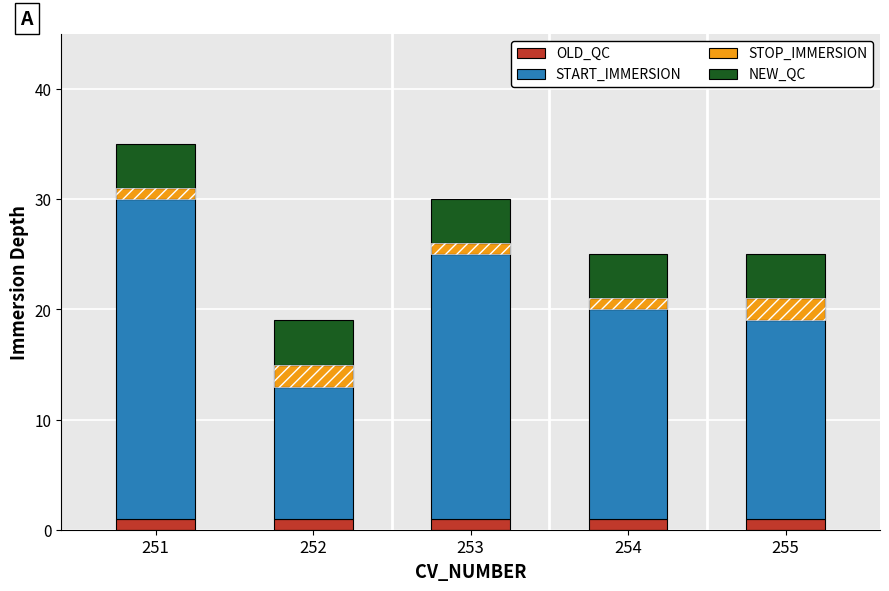

Which has a higher value, 254 or 255?

254